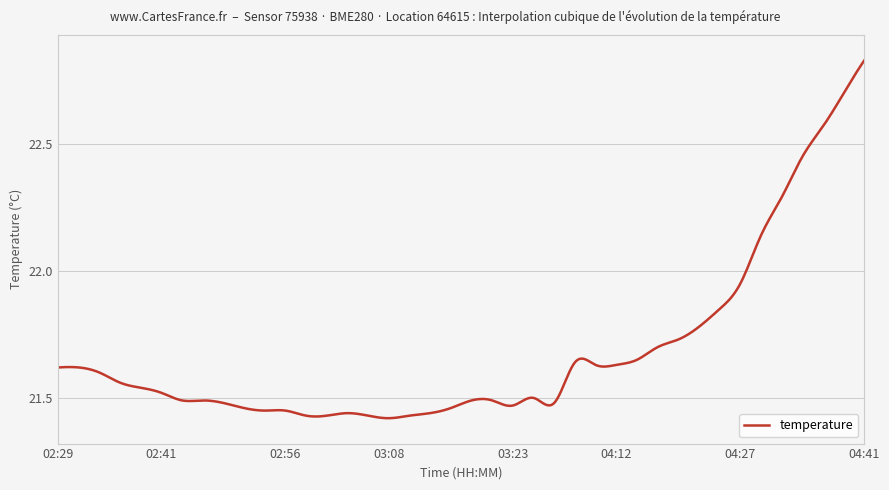

What is the difference between the maximum and minimum values?

1.4